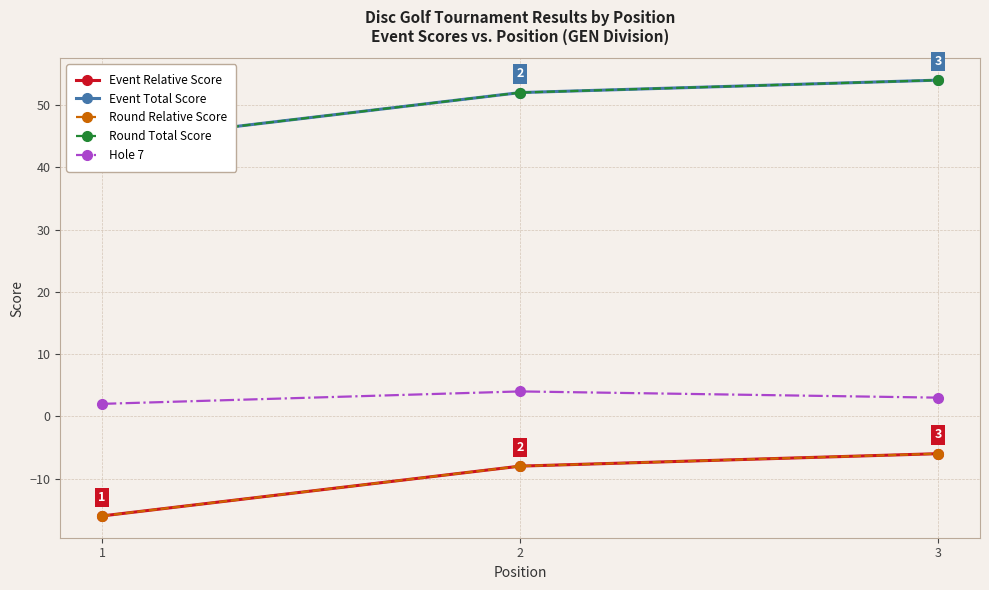

At 2, list the series in order from smallest to largest.

Event Relative Score, Round Relative Score, Hole 7, Event Total Score, Round Total Score